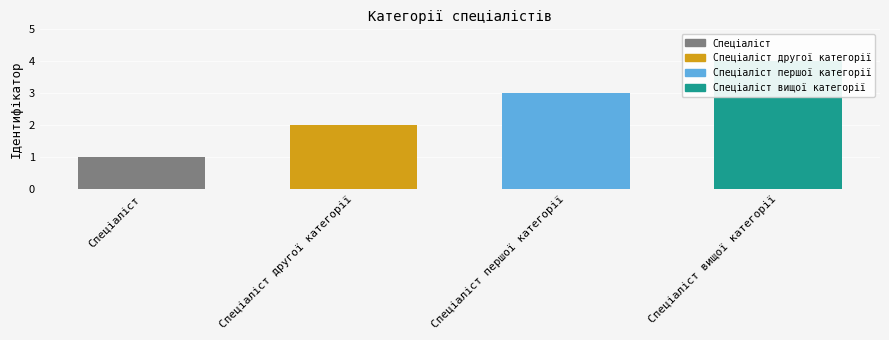

Rank the categories by value from highest to lowest.

Спеціаліст вищої категорії, Спеціаліст першої категорії, Спеціаліст другої категорії, Спеціаліст